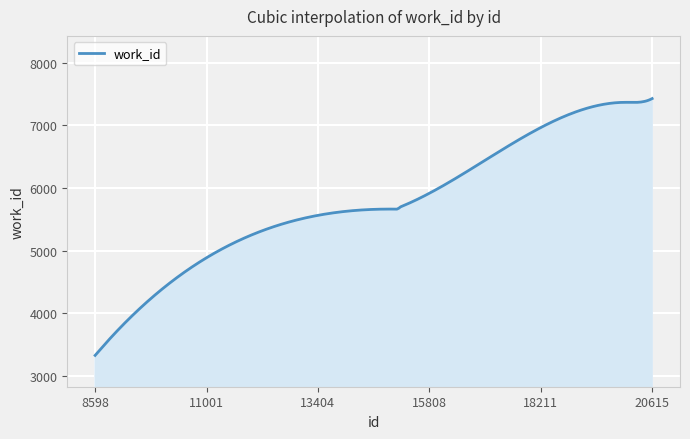

What is the maximum value shown in the chart?

7425.0